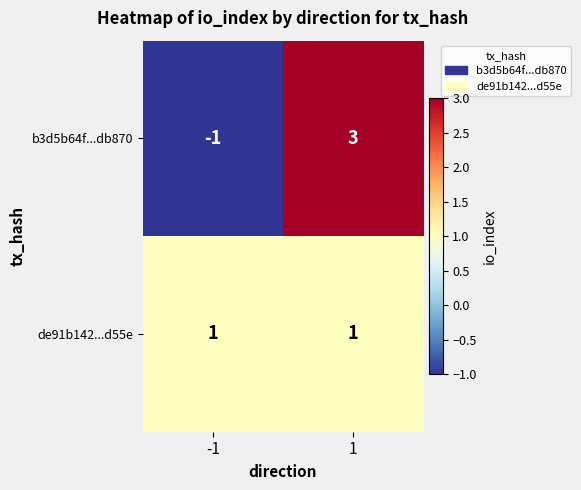

How many data points does each series have?

2